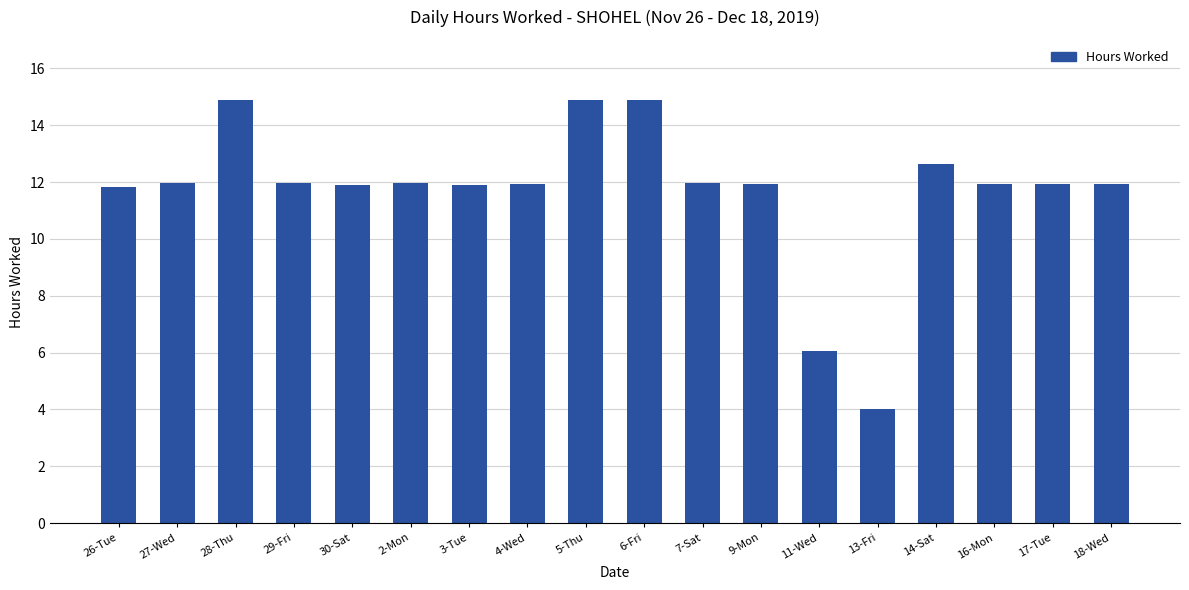

What is the label of the 14th bar from the left?

13-Fri